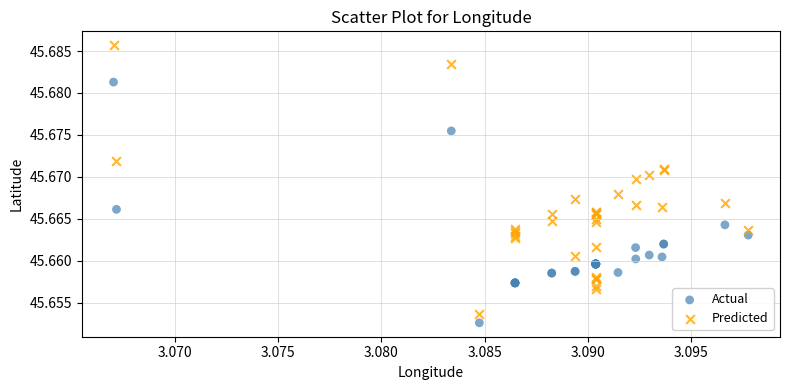

Which series contains the lowest Y value?

Actual